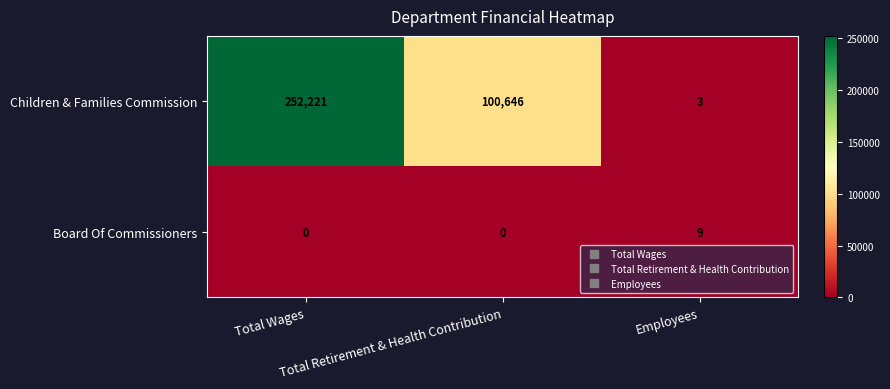

What is the average value of the Board Of Commissioners series?

3